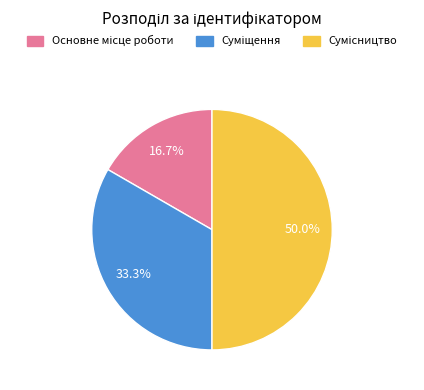

Between Основне місце роботи and Суміщення, which is larger?

Суміщення